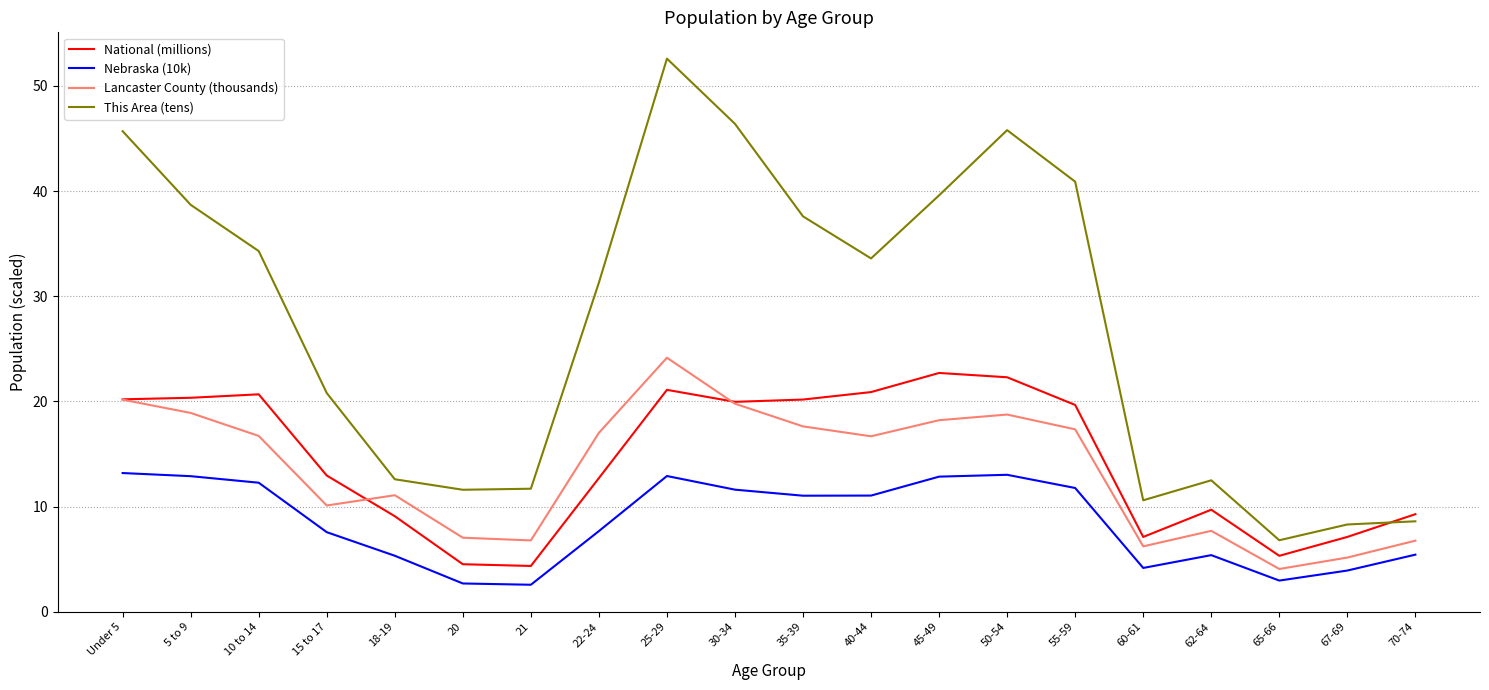

What is the lowest value of the Nebraska (10k) series?

2.6